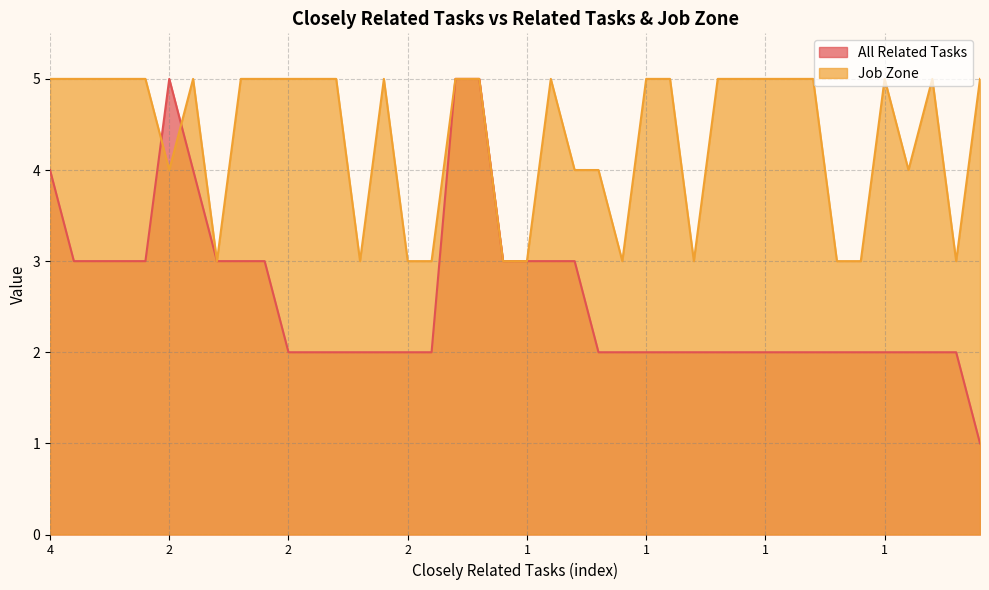

Does the chart display data point markers on the line(s)?

No